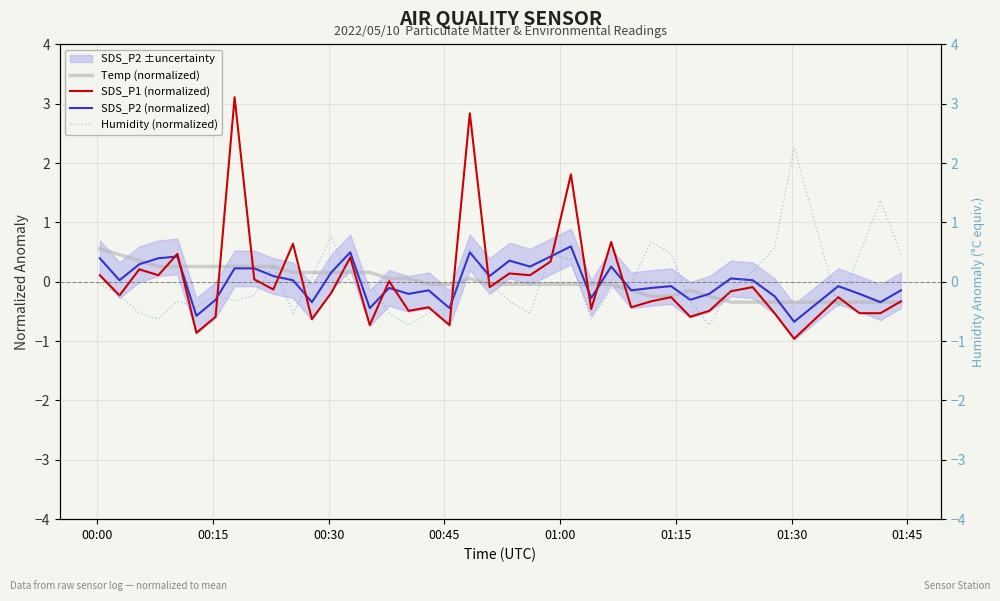

List the series in order of their peak value, highest first.

SDS_P1 (normalized), Humidity (normalized), SDS_P2 (normalized), Temp (normalized)